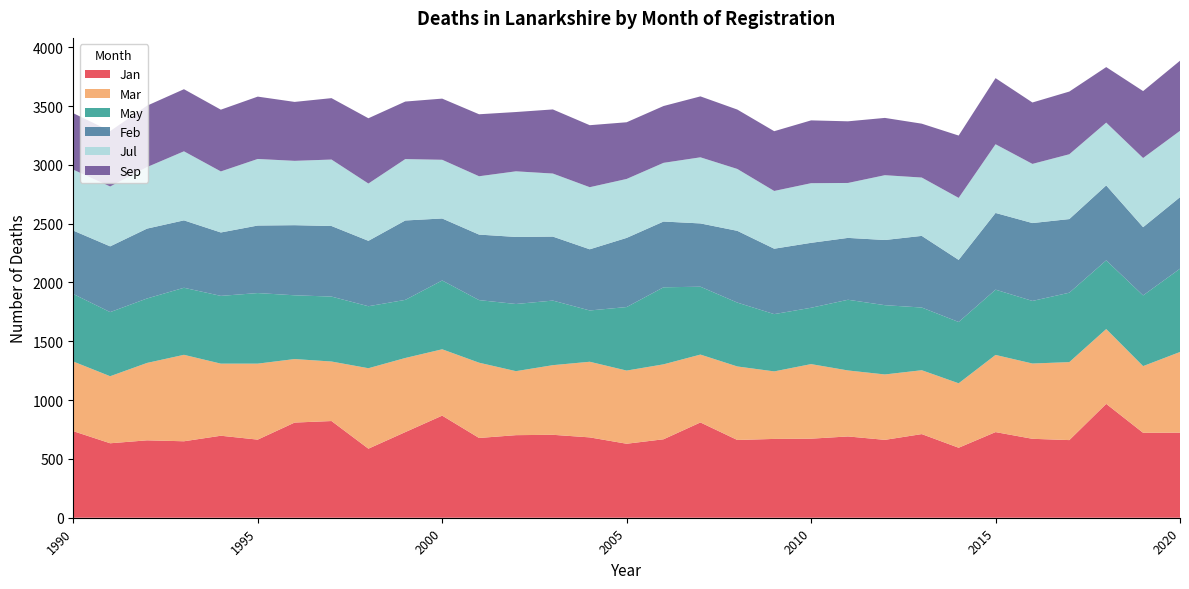

Reading left to right, what are all the values shown in this chart?

Jan: 736	633	658	650	697	664	809	822	587	728	868	678	702	705	683	629	667	810	661	670	672	691	662	711	595	728	671	660	968	722	723
Mar: 592	570	658	735	613	646	540	506	684	630	564	640	544	592	643	622	637	577	625	574	634	561	556	543	548	656	640	663	636	567	686
May: 574	545	548	570	576	600	542	552	527	494	585	532	571	549	436	540	655	577	543	487	479	601	589	533	521	555	532	590	584	601	708
Feb: 539	559	594	573	539	574	596	600	556	675	527	557	570	544	520	588	559	538	610	556	552	526	554	609	528	652	662	626	637	580	608
Jul: 518	509	523	587	519	566	547	565	487	522	499	496	558	536	528	501	499	562	526	491	507	467	551	496	527	584	503	551	534	588	564
Sep: 480	471	522	528	525	530	501	522	555	489	520	527	504	545	527	482	483	518	505	508	534	524	487	458	530	562	522	533	472	569	596